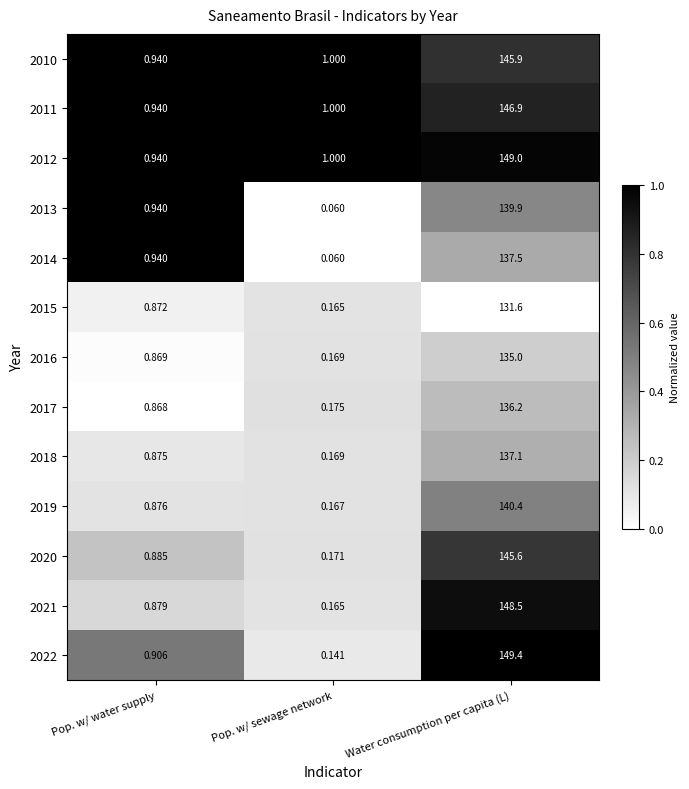

Which label corresponds to the smallest value in the chart?

Pop. w/ sewage network